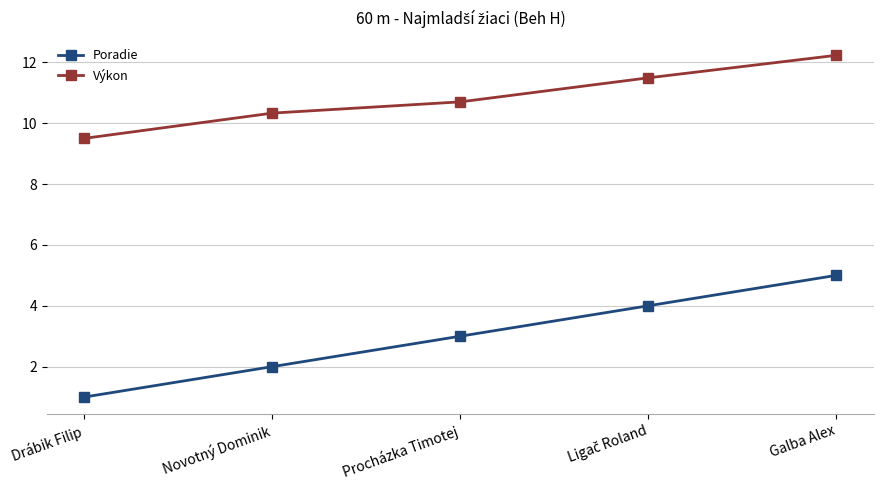

What is the difference between the maximum and second lowest values in the Výkon series?

1.9